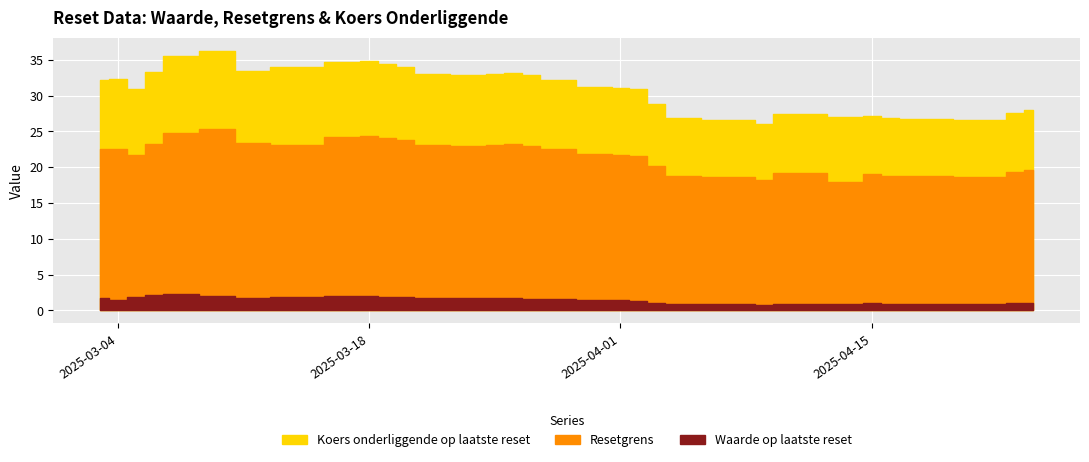

Where is the first local minimum for Resetgrens?

2